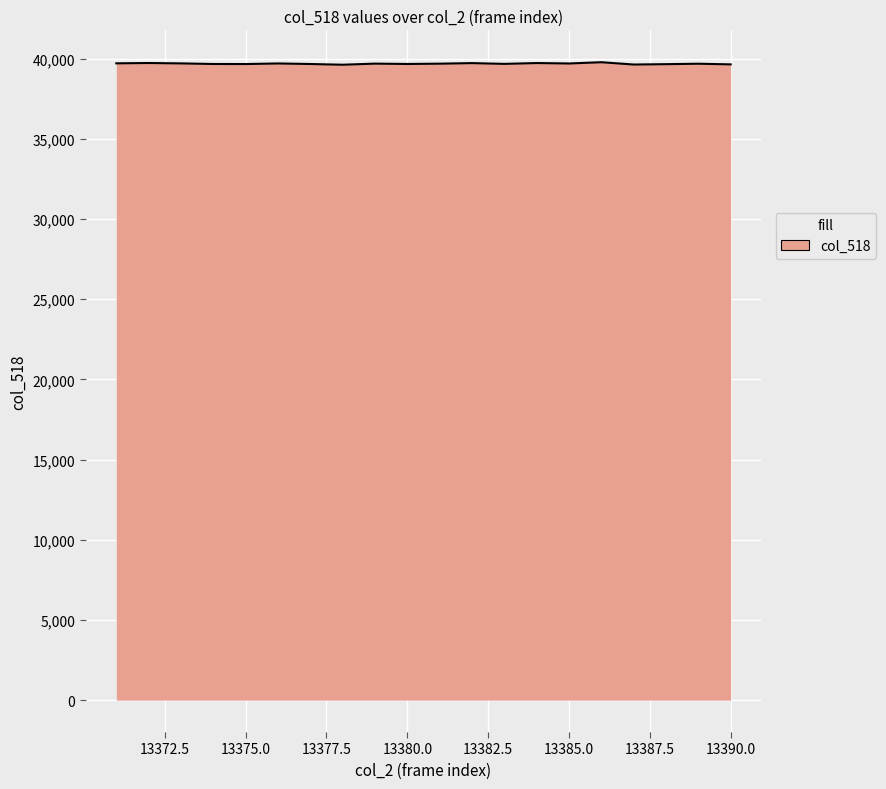

How many lines are shown in the chart?

1